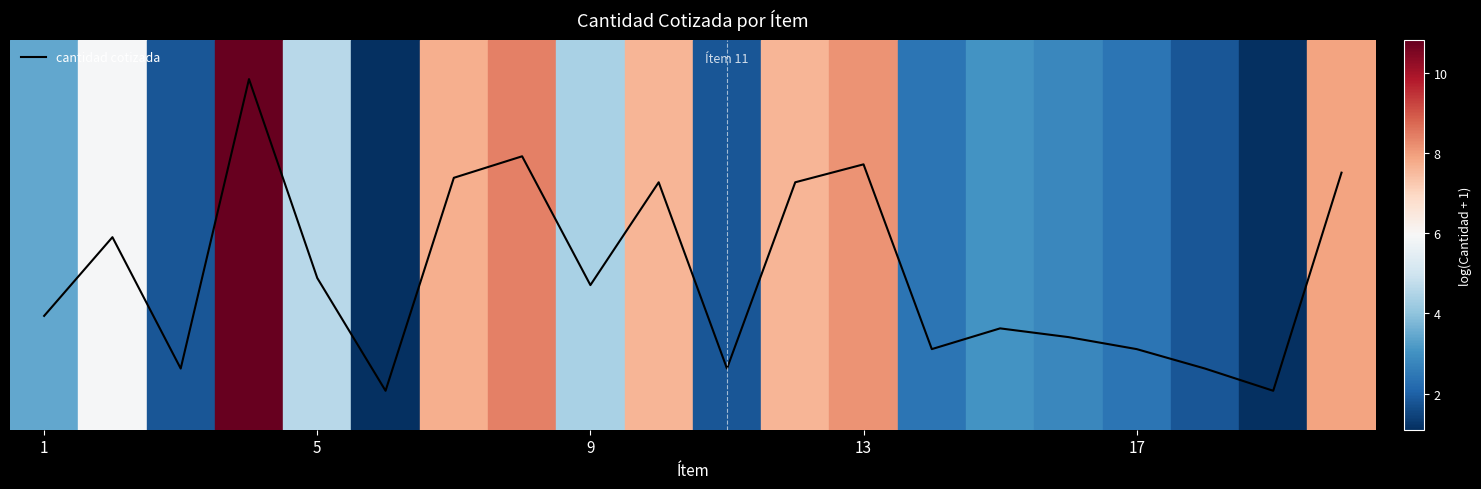

Does the chart display data point markers on the line(s)?

No